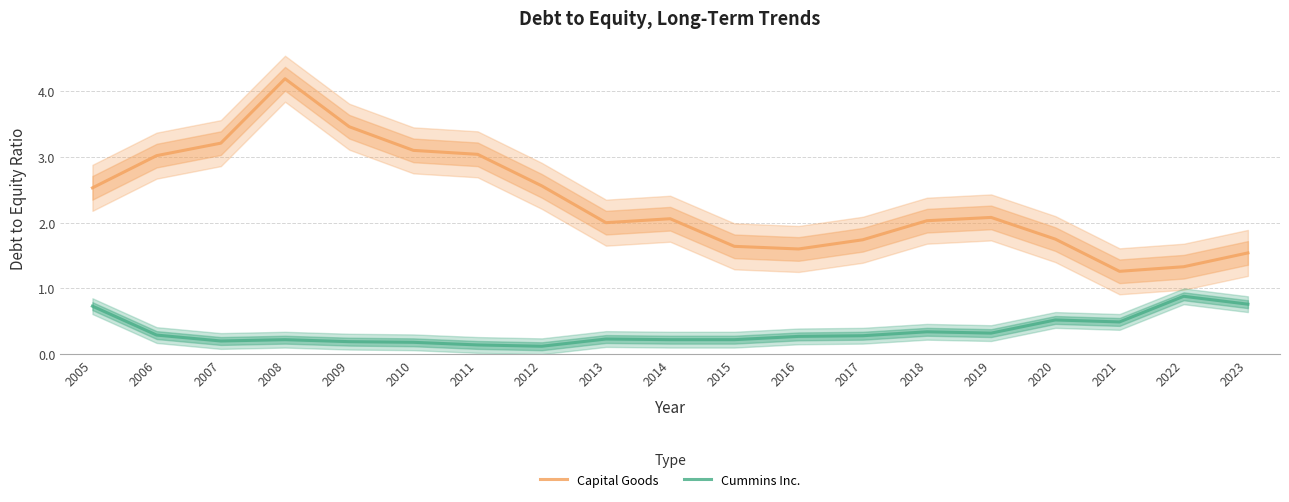

At which label is Capital Goods closest to 2?

2013